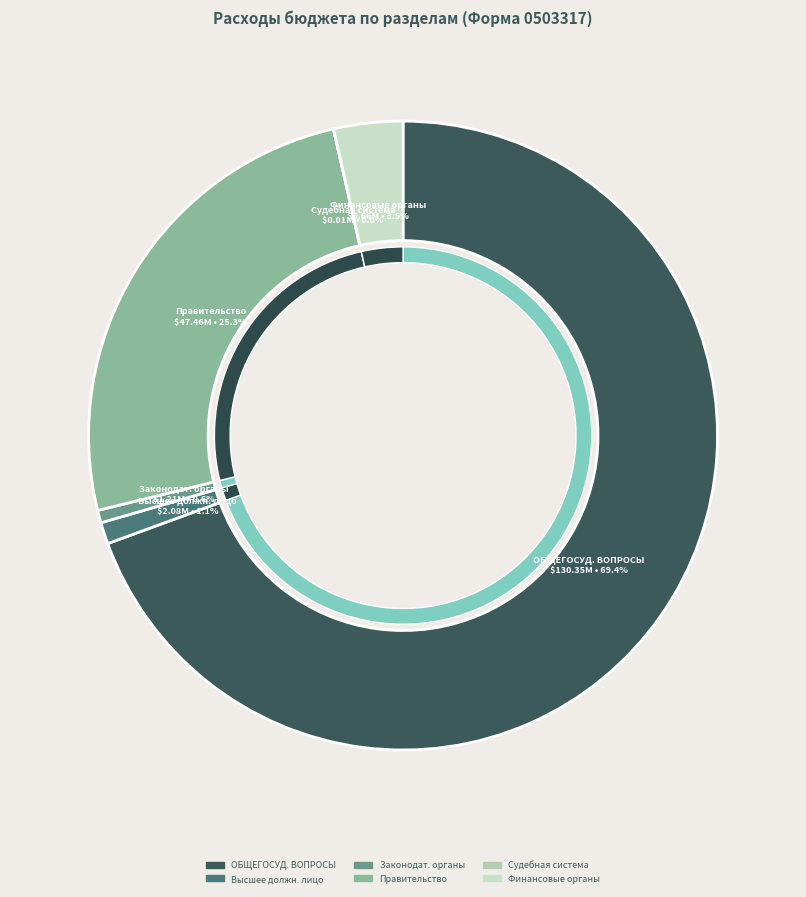

True or false: Судебная система accounts for 0% of the total.

True